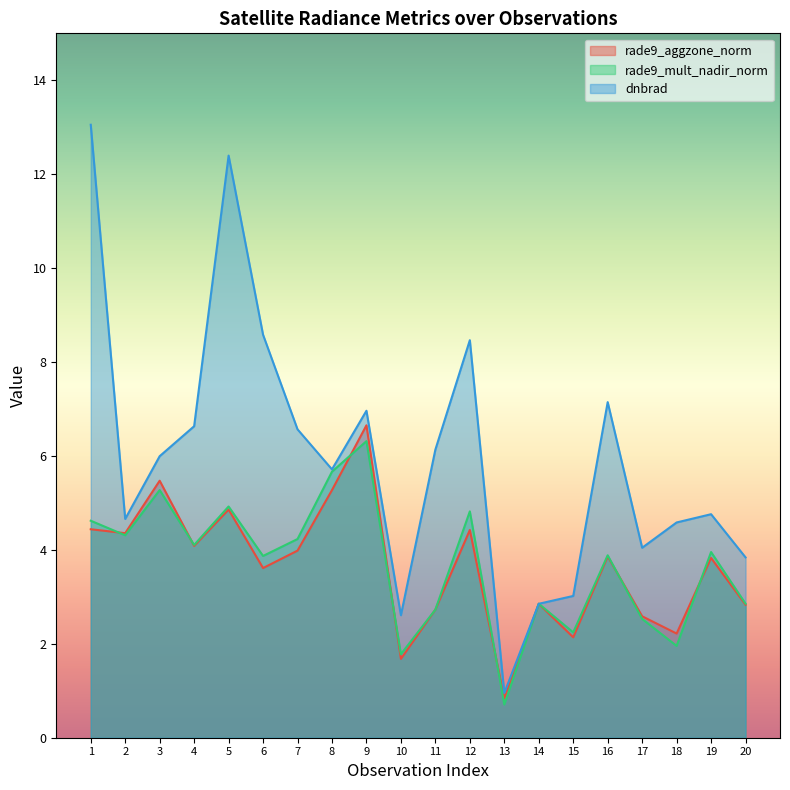

How many lines are shown in the chart?

3